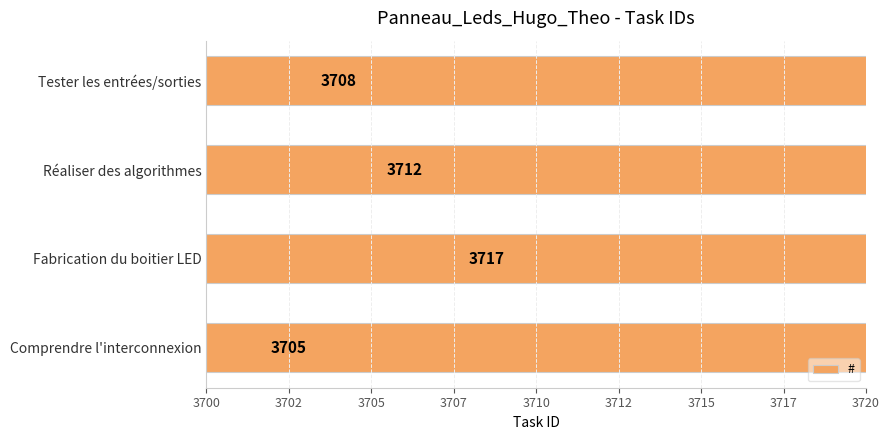

Count the number of data series in this chart.

1